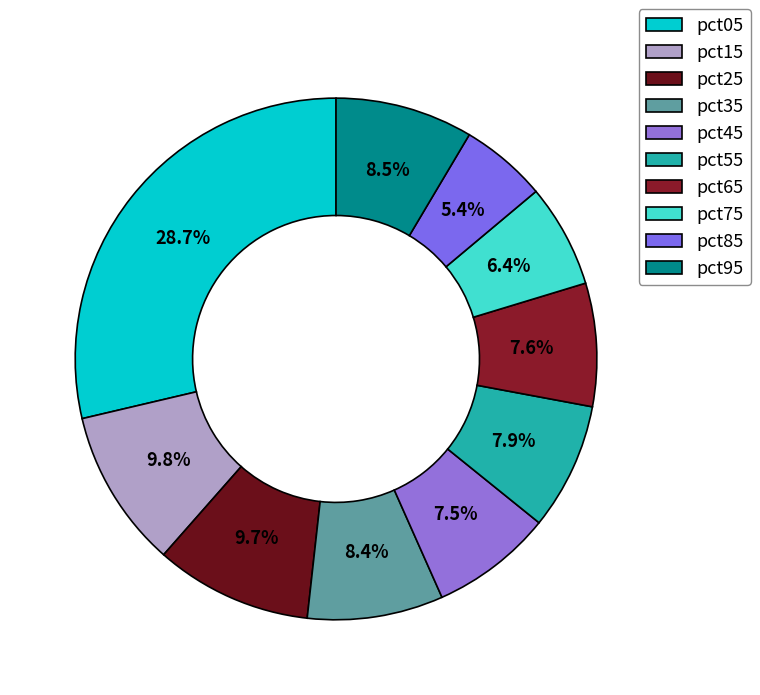

To the nearest percent, what is the combined percentage of pct85 and pct45?

13%